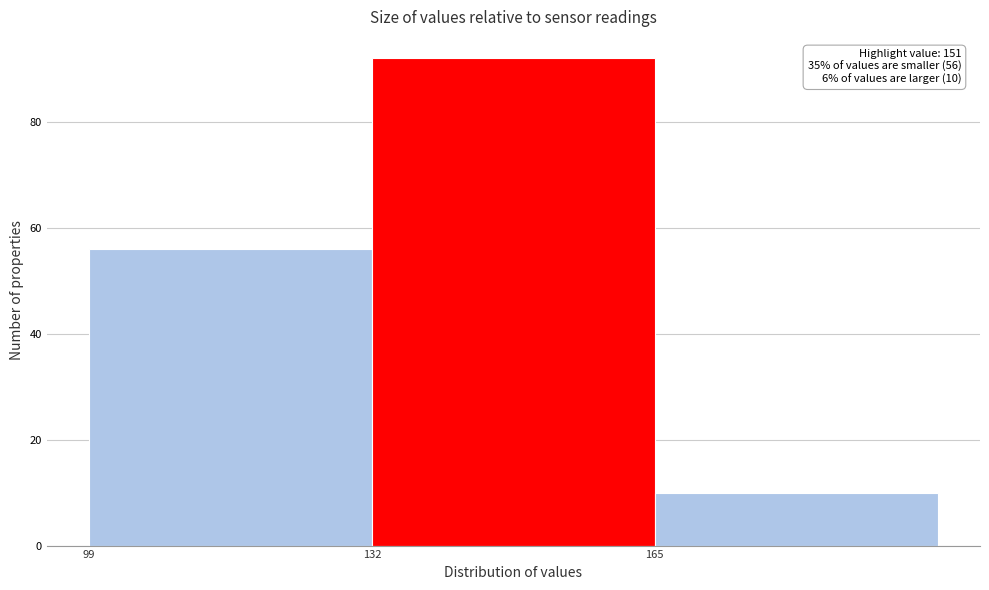

Over which range of the x-axis is the bar tallest?

132 to 165